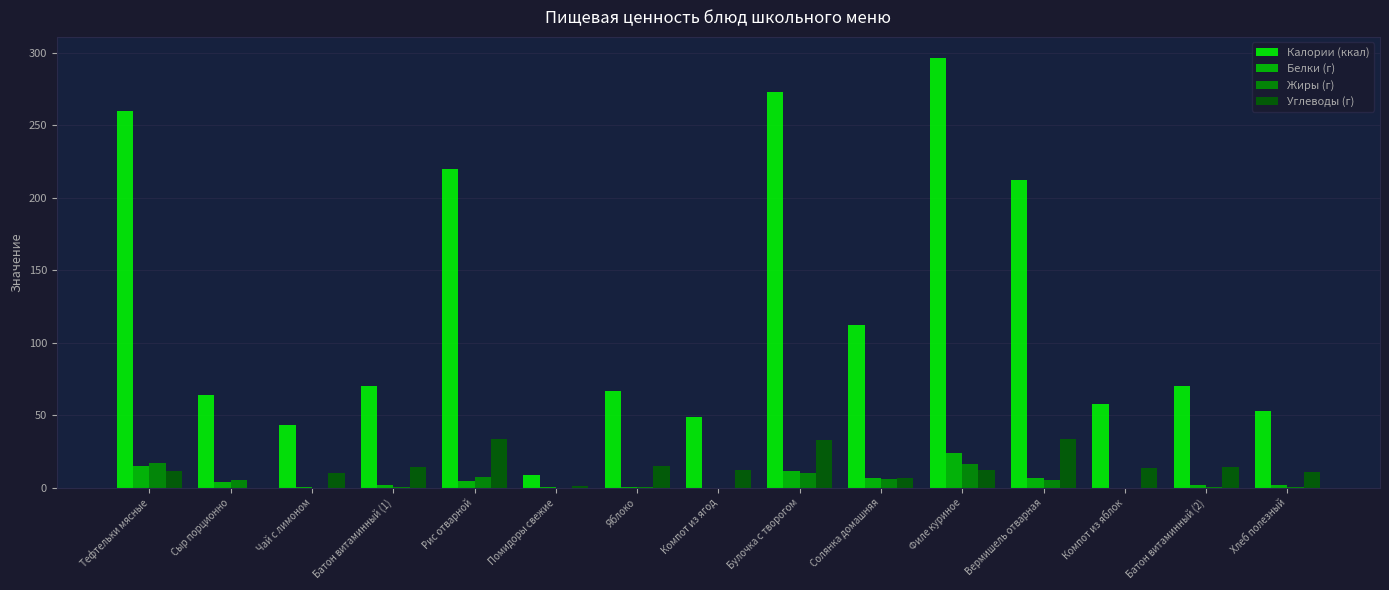

True or false: Калории (ккал) has a value of 143.0 at Тефтельки мясные.

False